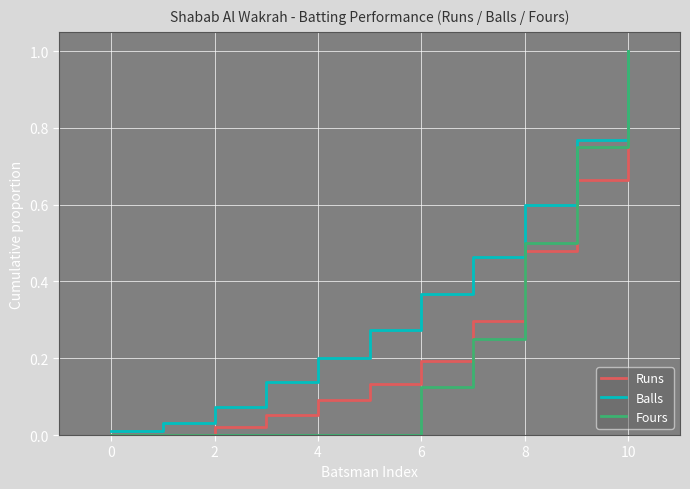

What is the maximum value for Runs?

1.0